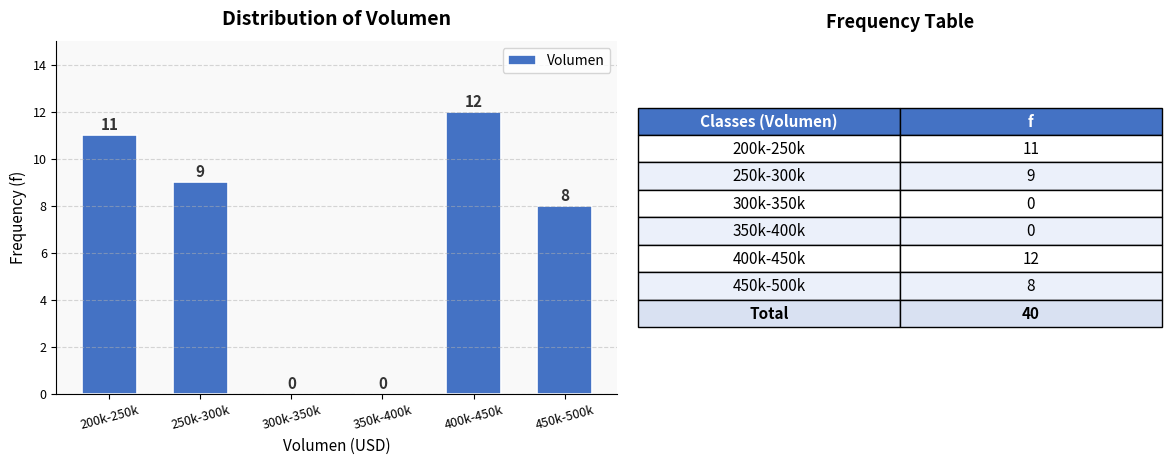

Reading left to right, extract all data points from this chart.

200k-250k=11	250k-300k=9	300k-350k=0	350k-400k=0	400k-450k=12	450k-500k=8